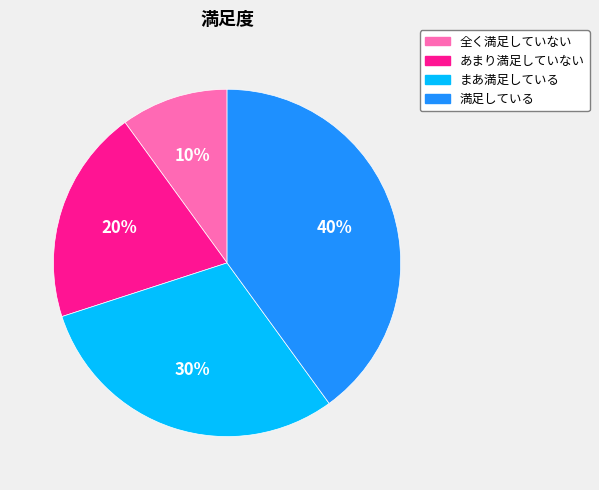

Approximately how many times larger is the value at 全く満足していない compared to あまり満足していない?

0.5